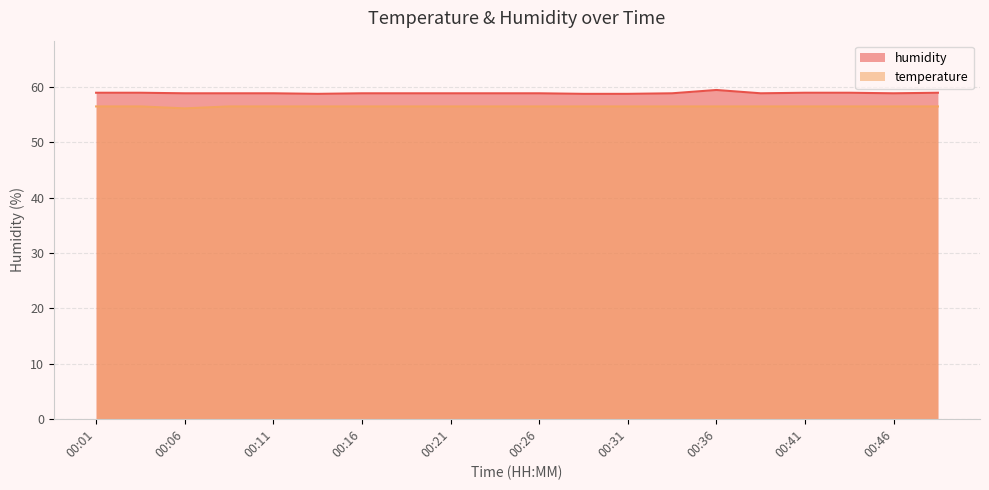

True or false: temperature has a value of 56.5 at 00:43.

True